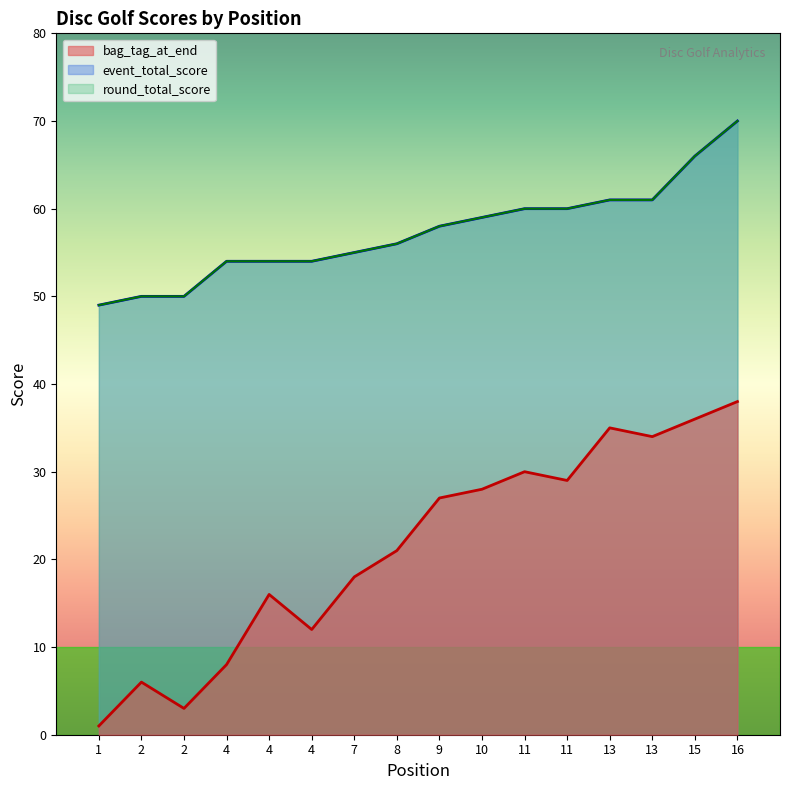

How many series are shown in this chart?

3